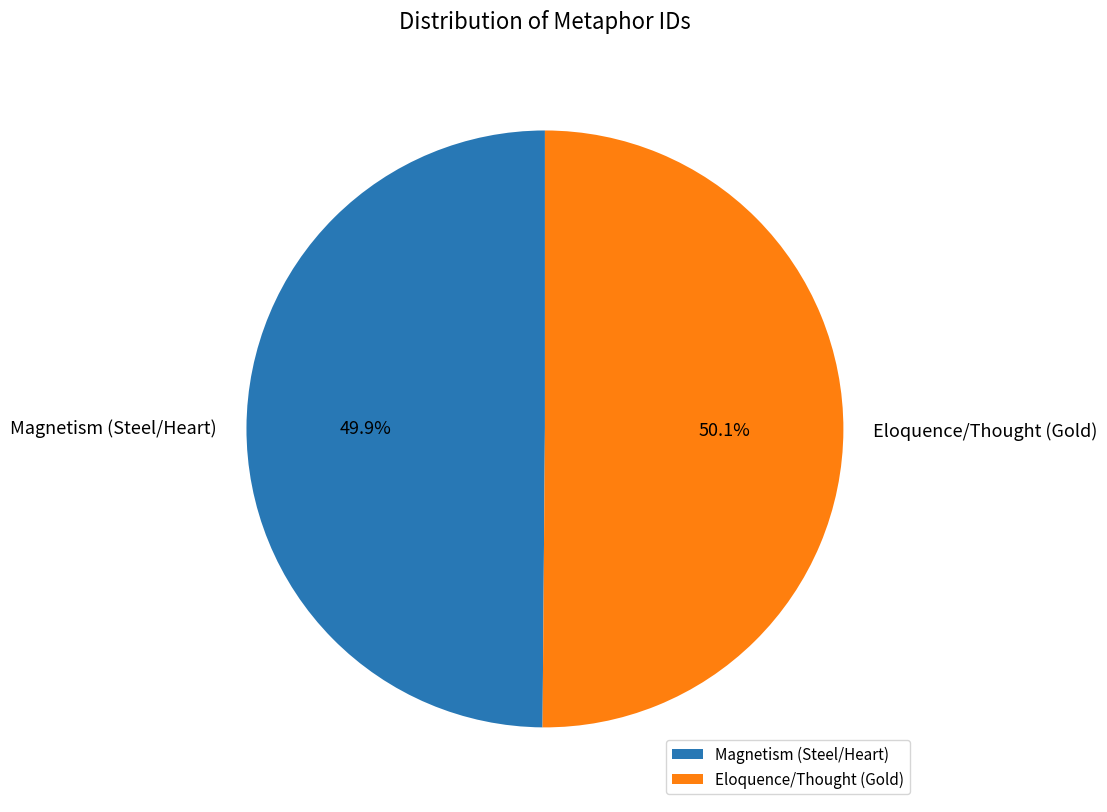

Combined, what portion of the pie is Magnetism (Steel/Heart) and Eloquence/Thought (Gold)?

100.0%